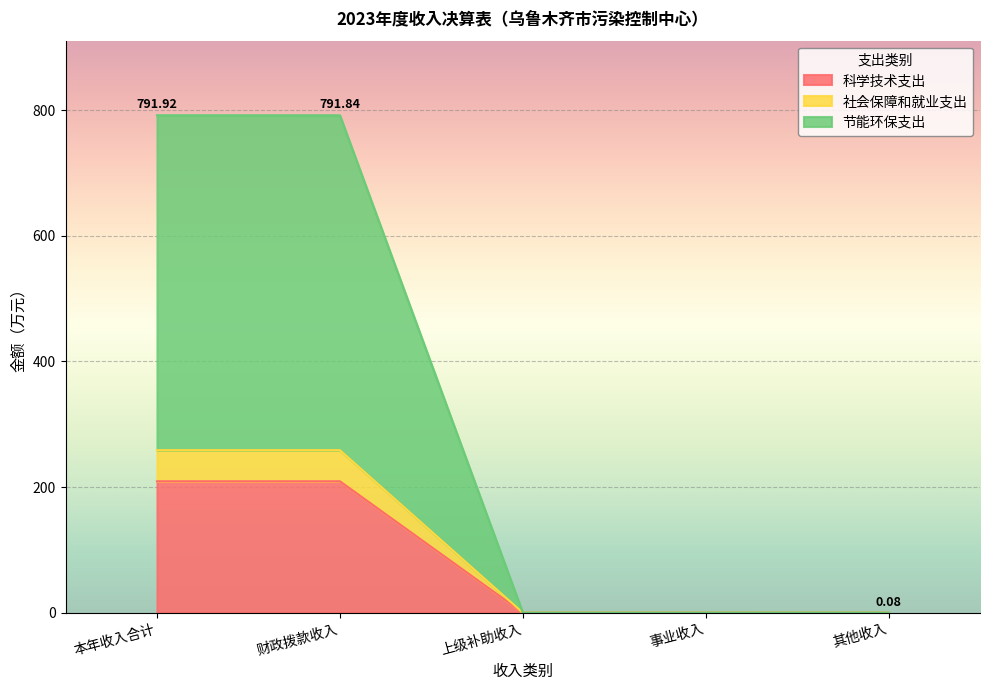

Between 事业收入 and 本年收入合计, which is larger?

本年收入合计